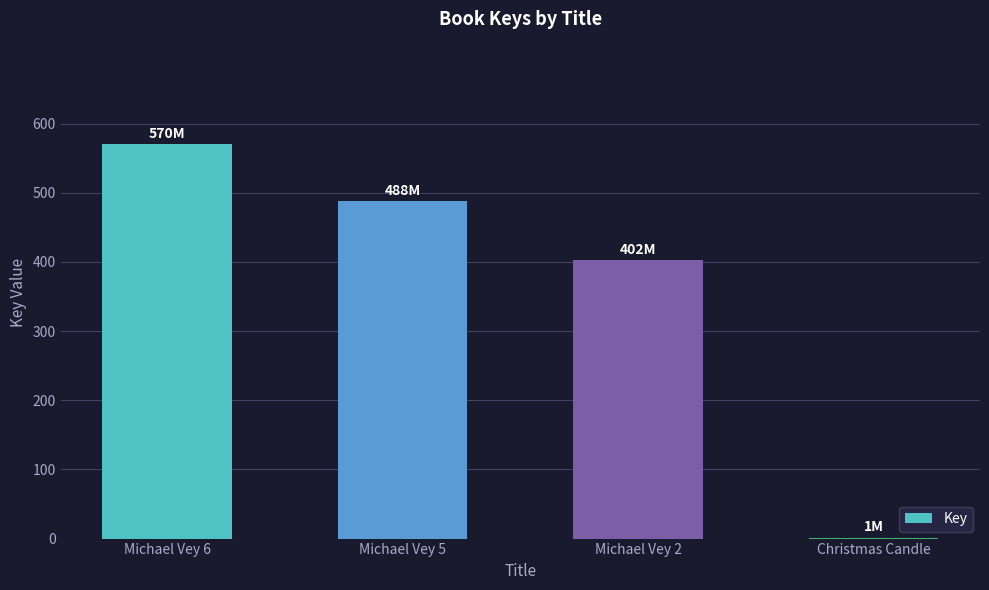

At which category does the chart reach its peak across all series?

Michael Vey 6